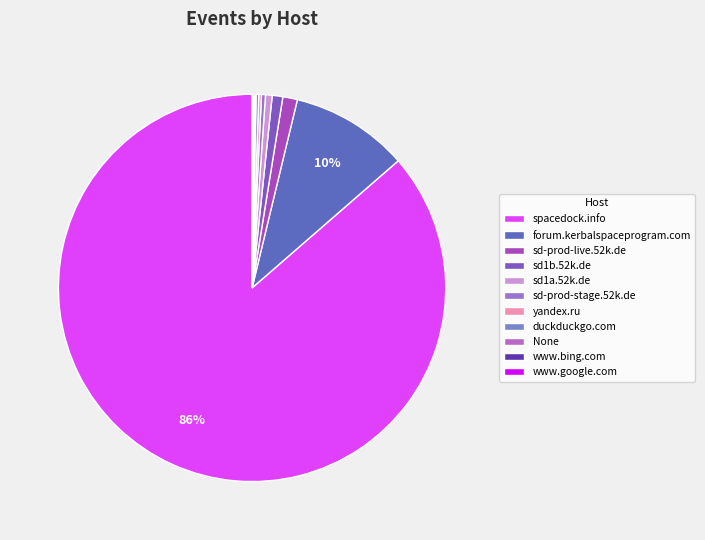

Which category has the smallest portion of the pie?

None